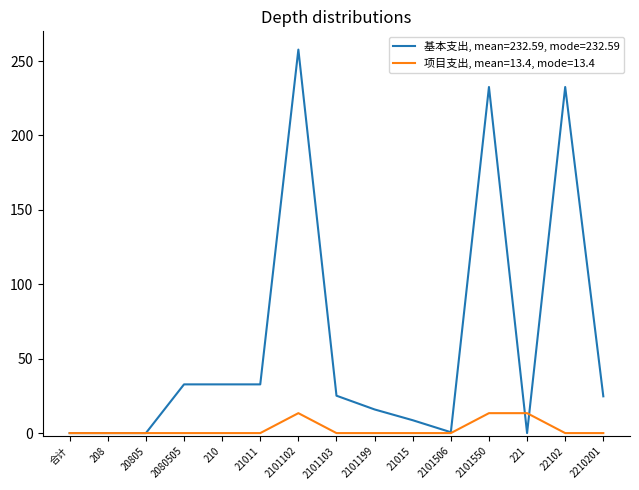

List the series in order of their peak value, highest first.

基本支出, mean=232.59, mode=232.59, 项目支出, mean=13.4, mode=13.4